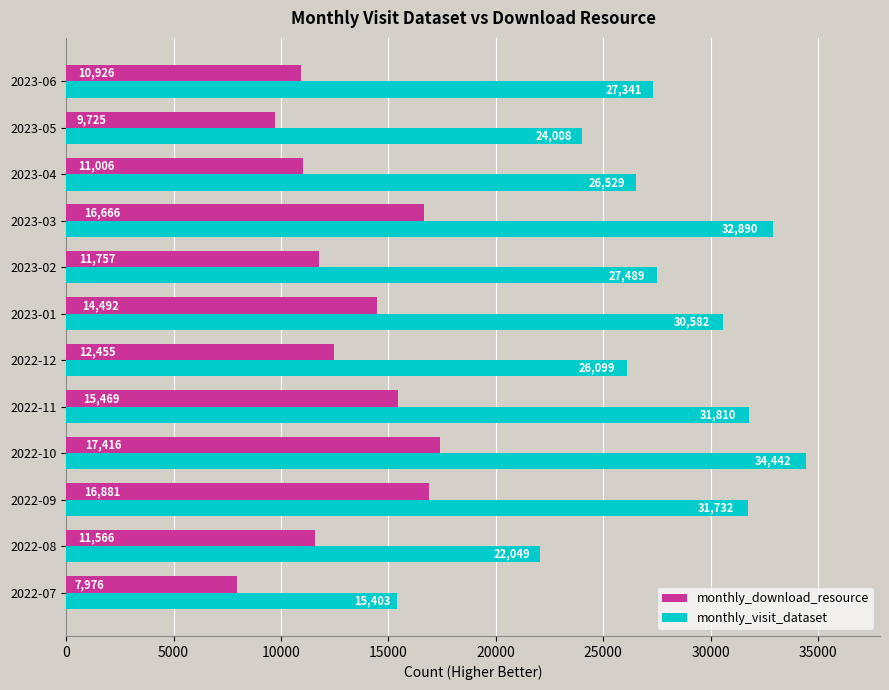

Which series has the widest spread of values?

monthly_visit_dataset